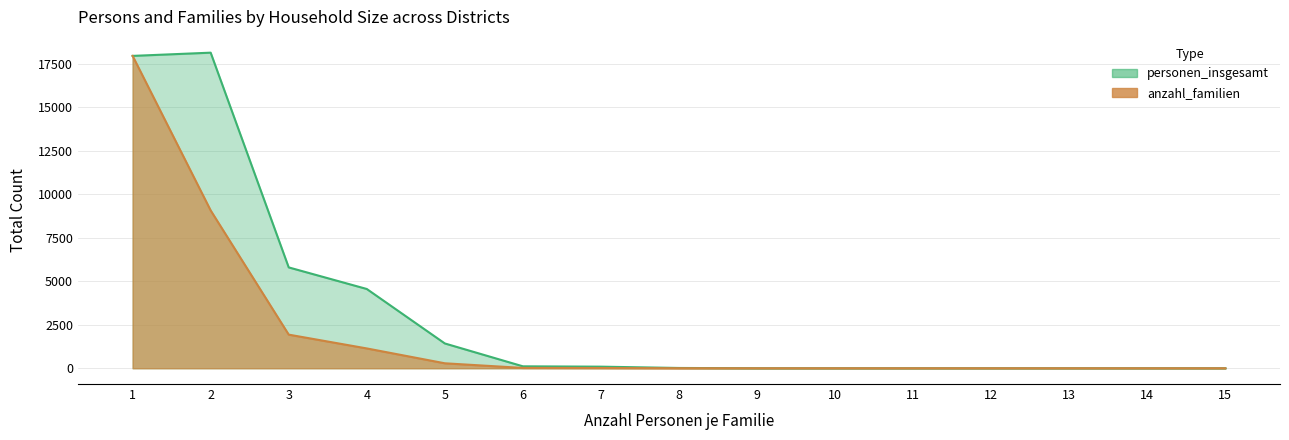

How many lines are shown in the chart?

2